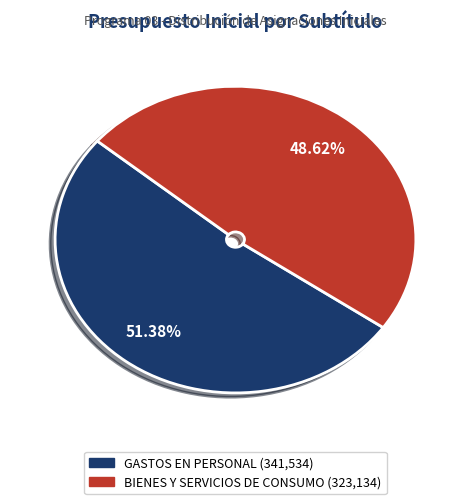

Does any single category account for the majority?

Yes